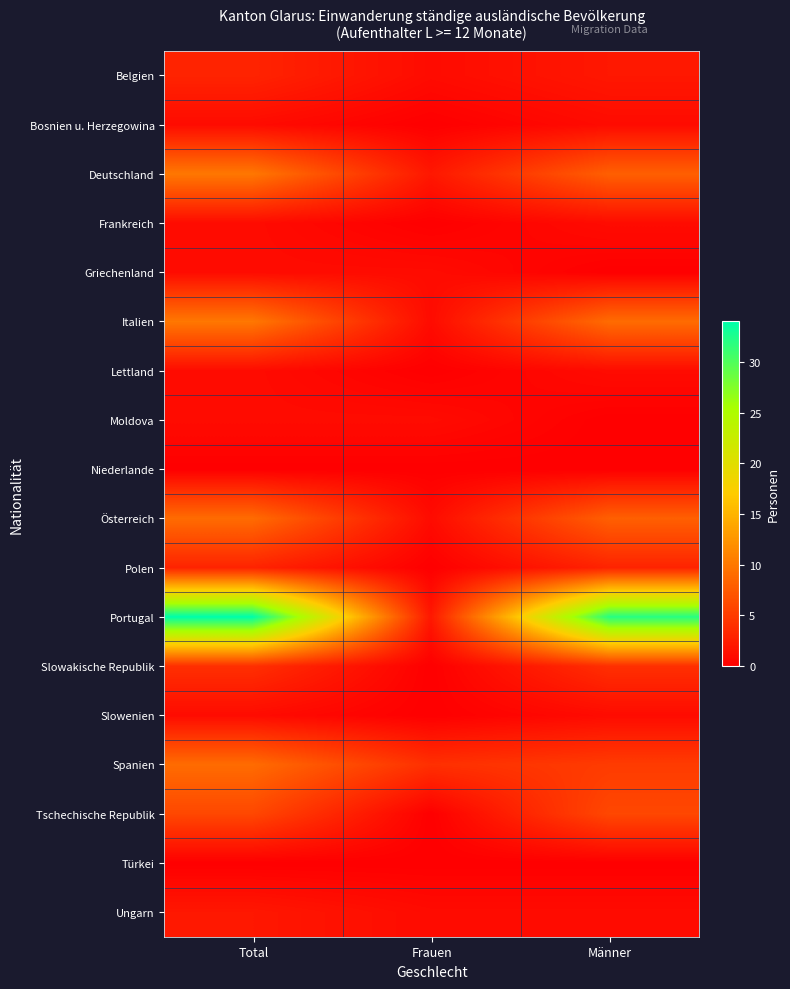

What is the maximum value shown in the chart?

34